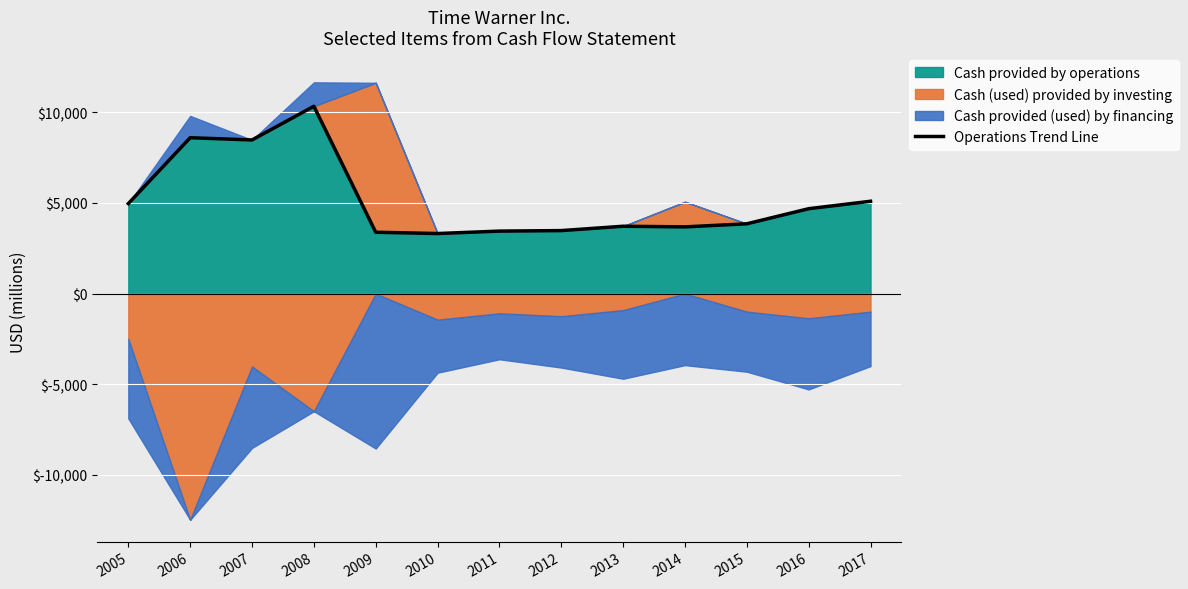

What is the change in value from 2005 to 2014?

-1284